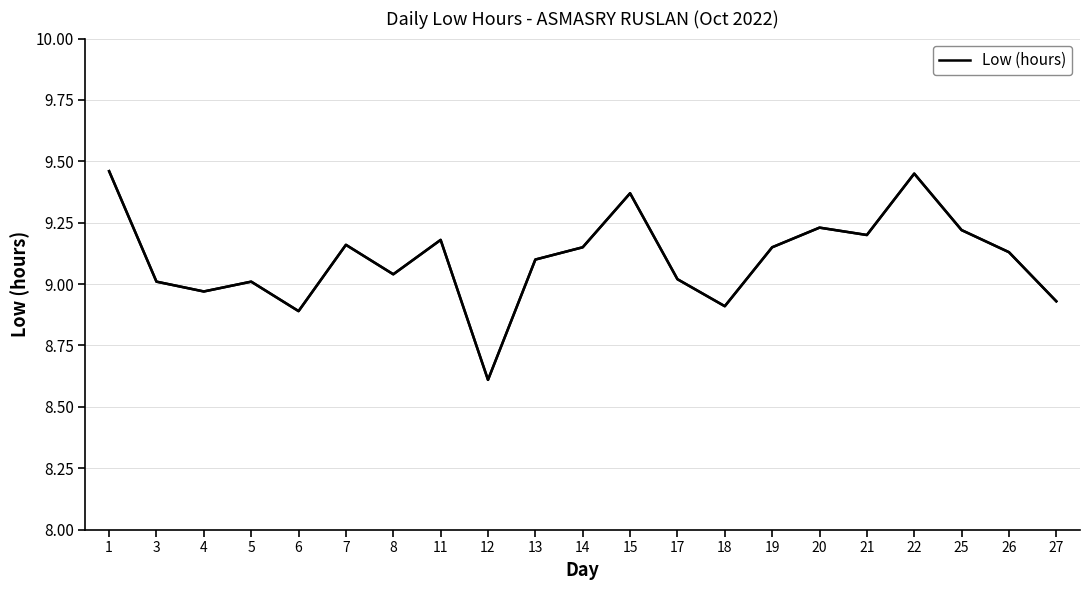

The chart shows a value of 15.1 at 27. True or false?

False